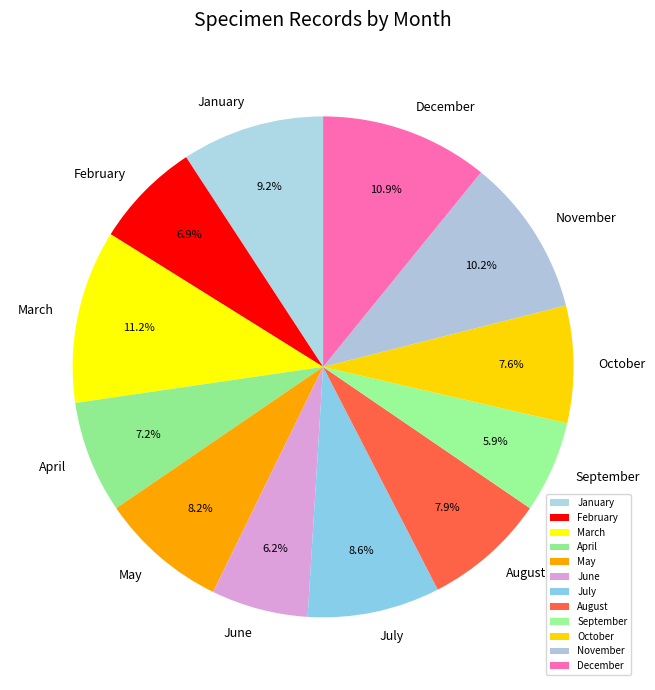

Is the sum of March and July greater than half?

No